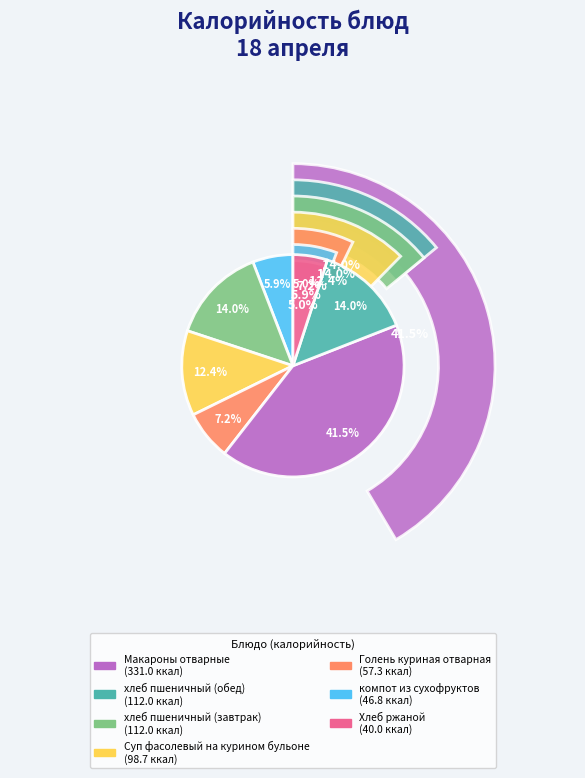

Is it true that Хлеб ржаной is 12% of the pie?

False